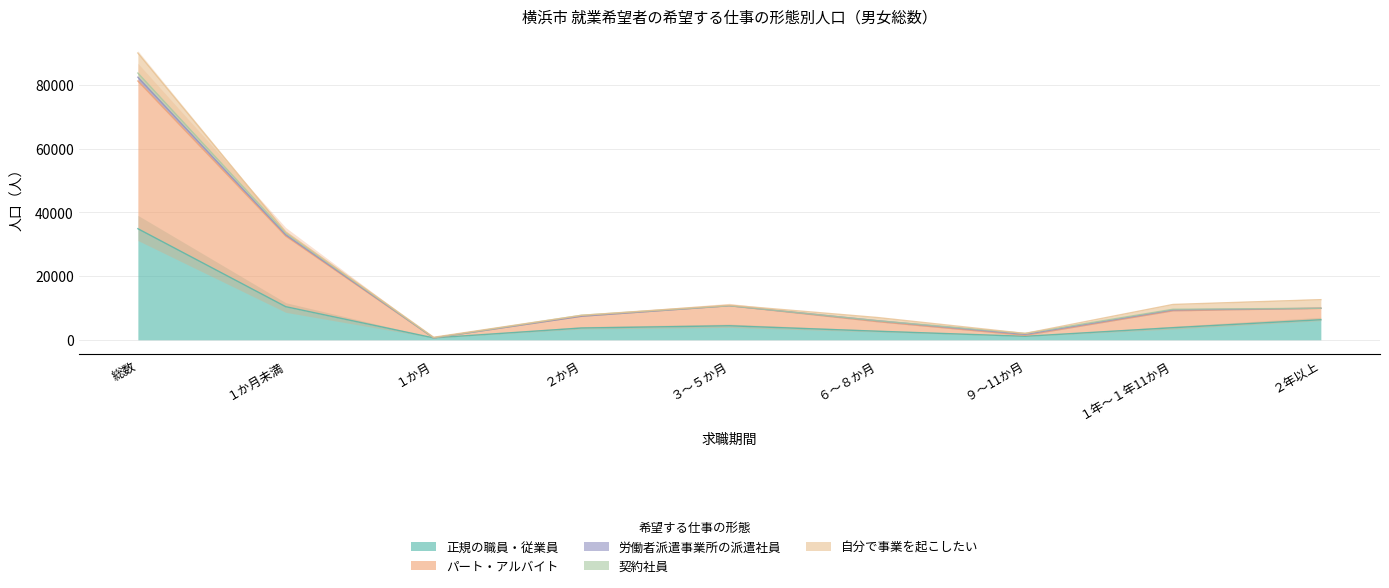

Which series has the widest spread of values?

パート・アルバイト